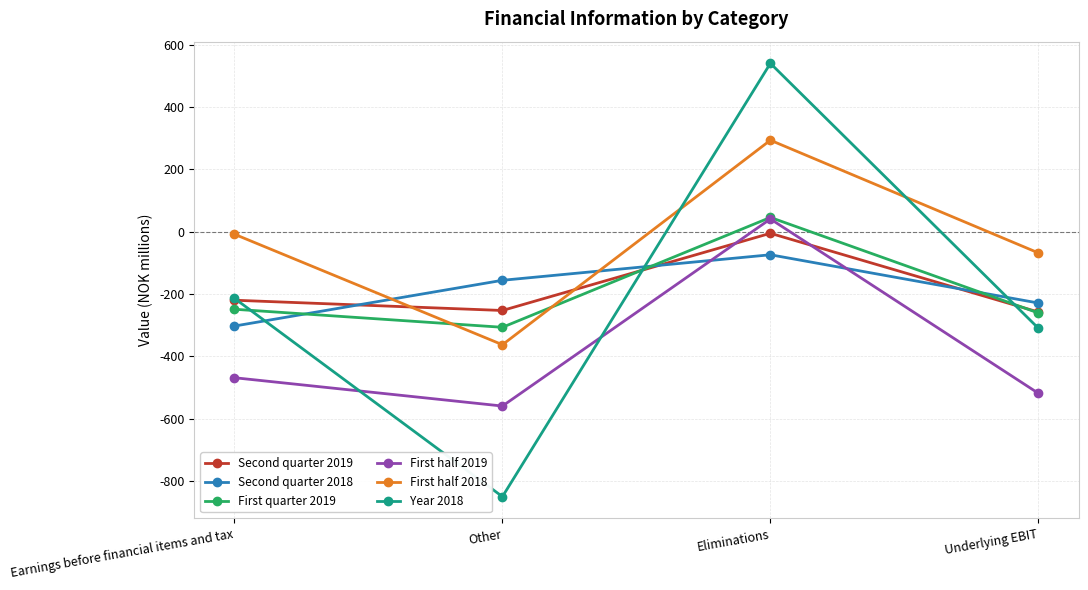

The value of First half 2019 at Underlying EBIT is -194. True or false?

False